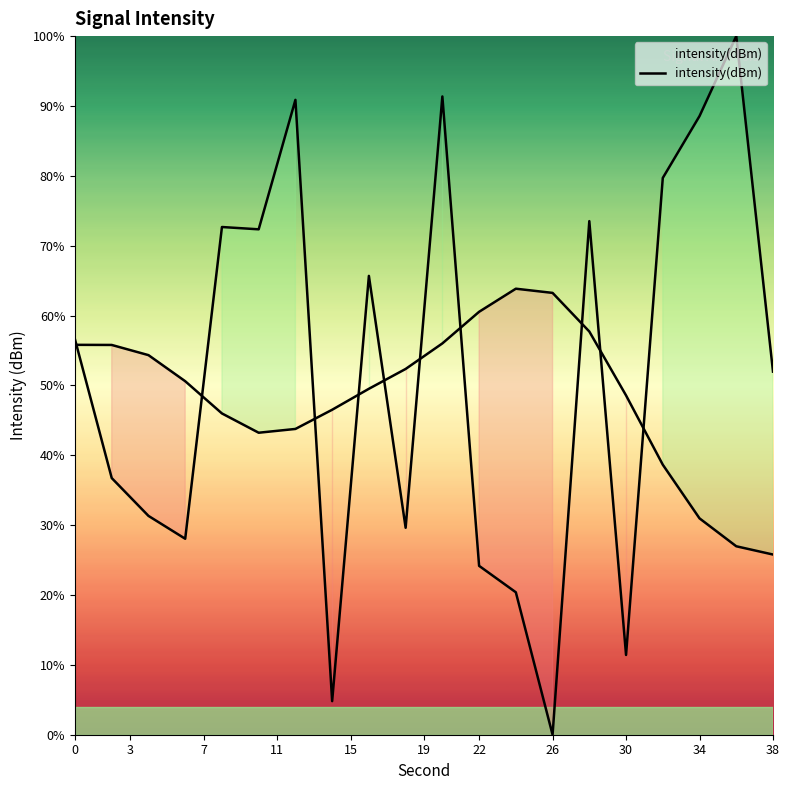

Reading left to right, extract all data points from this chart.

56.6	36.7	31.3	28.1	72.7	72.3	90.9	4.8	65.7	29.6	91.4	24.2	20.4	0.0	73.5	11.4	79.7	88.6	100.0	52.0